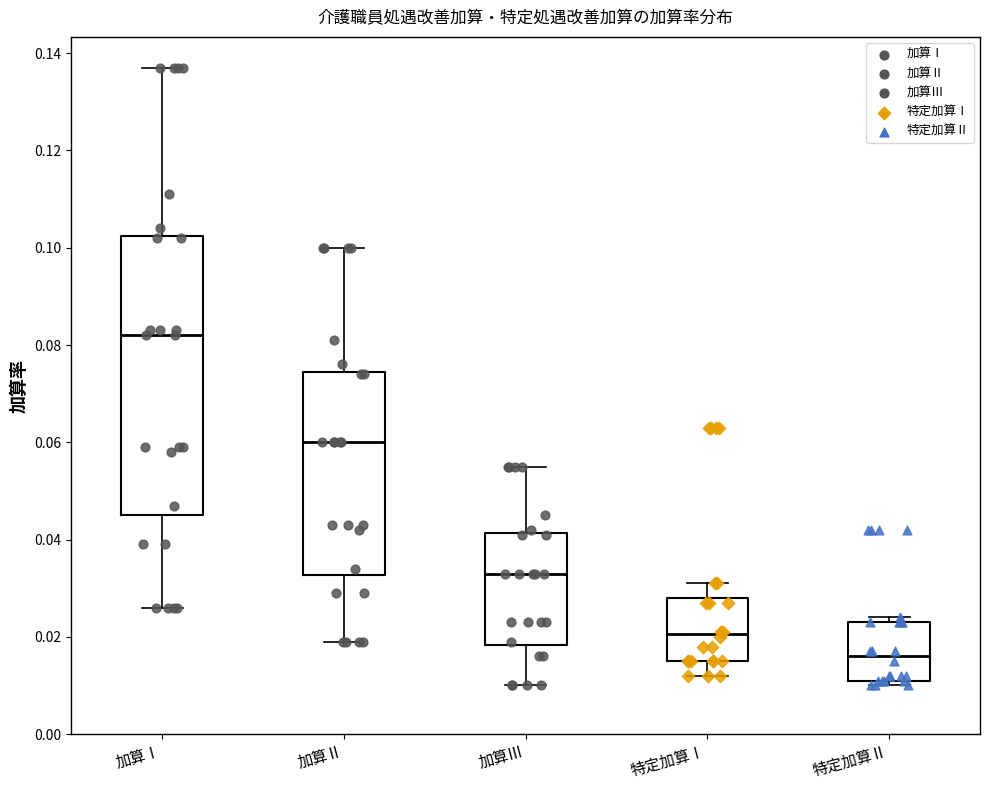

Which box is the tallest, from its lower edge to its upper edge?

加算Ⅰ